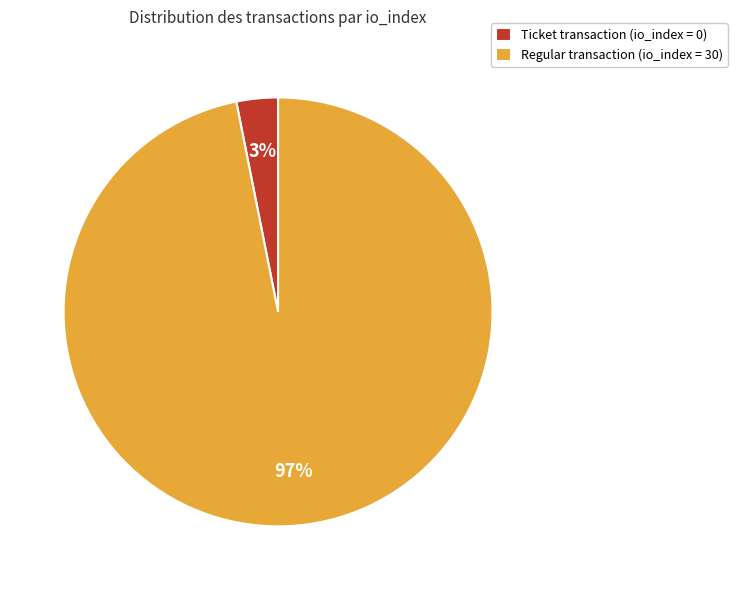

Which has a higher value, Ticket transaction (io_index = 0) or Regular transaction (io_index = 30)?

Regular transaction (io_index = 30)